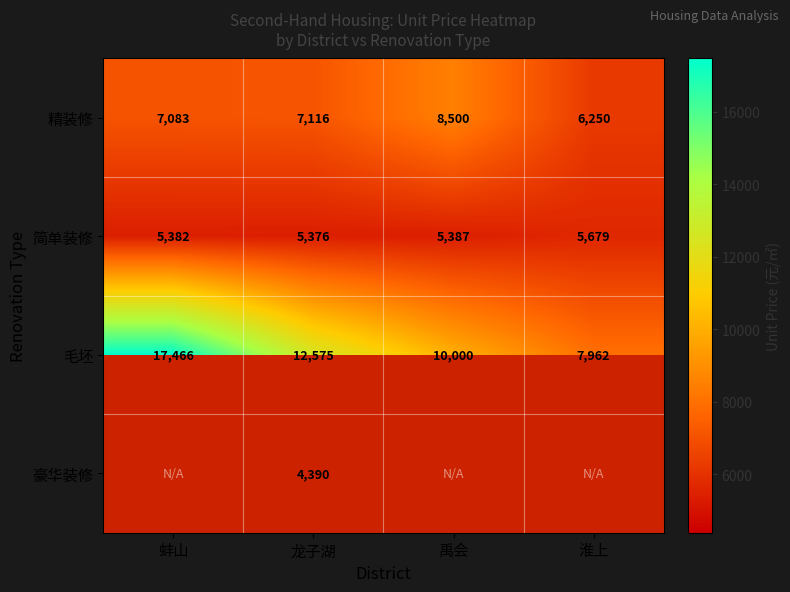

What is the difference between the maximum and second lowest values in the 毛坯 series?

7466